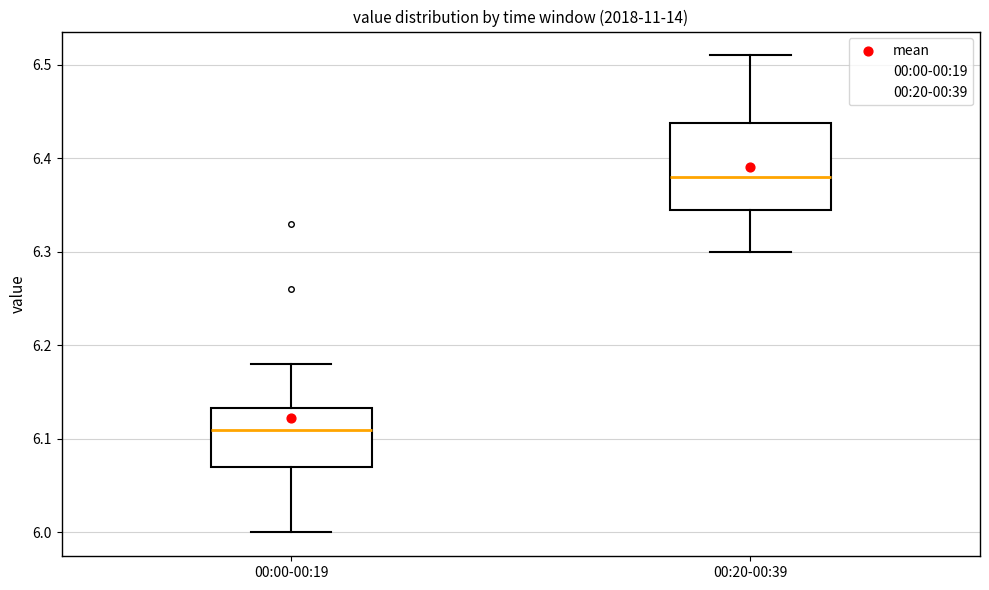

Which box's median line is the highest?

00:20-00:39